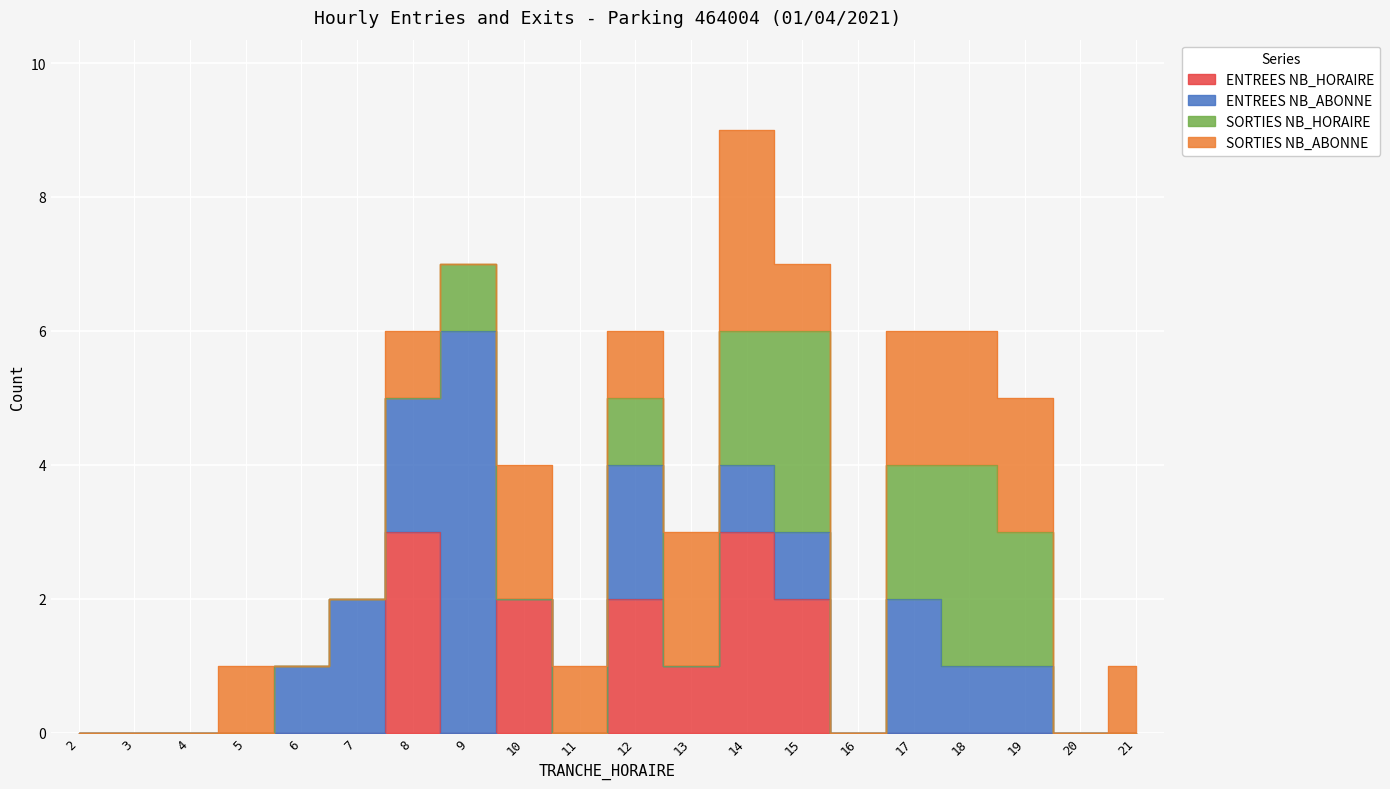

What is the difference between the second highest and minimum values in the SORTIES NB_ABONNE series?

2